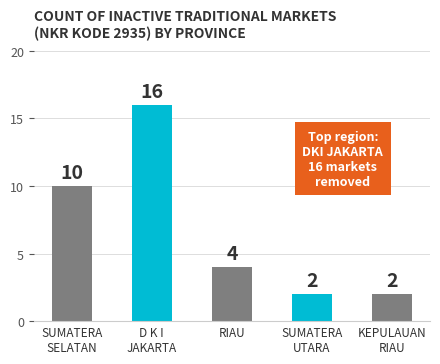

What is the difference between the maximum and minimum values?

14